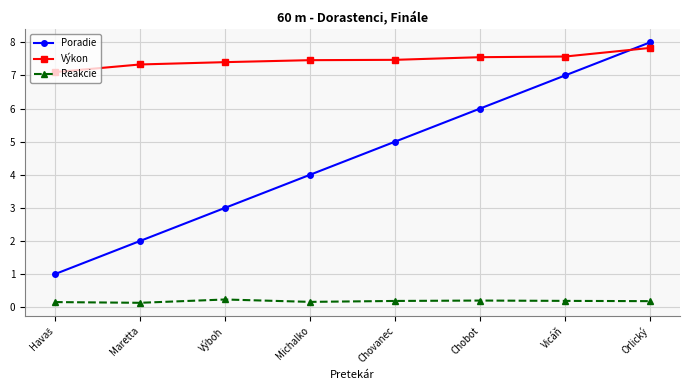

Which series has the largest range (max minus min)?

Poradie